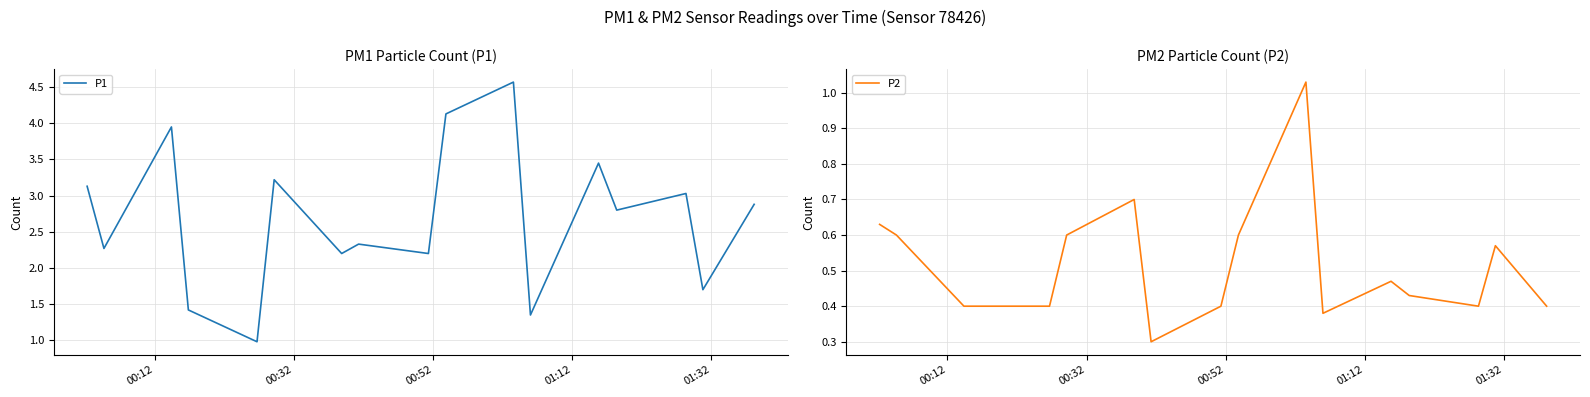

True or false: P2 has more than 2 interior local peaks.

True